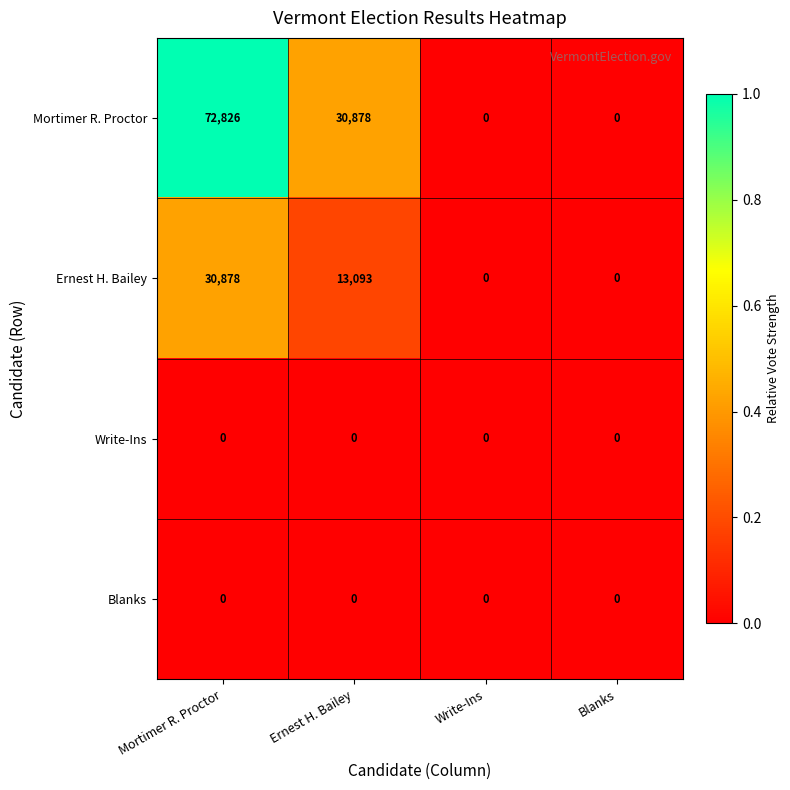

At which label is Ernest H. Bailey closest to 15439?

Ernest H. Bailey